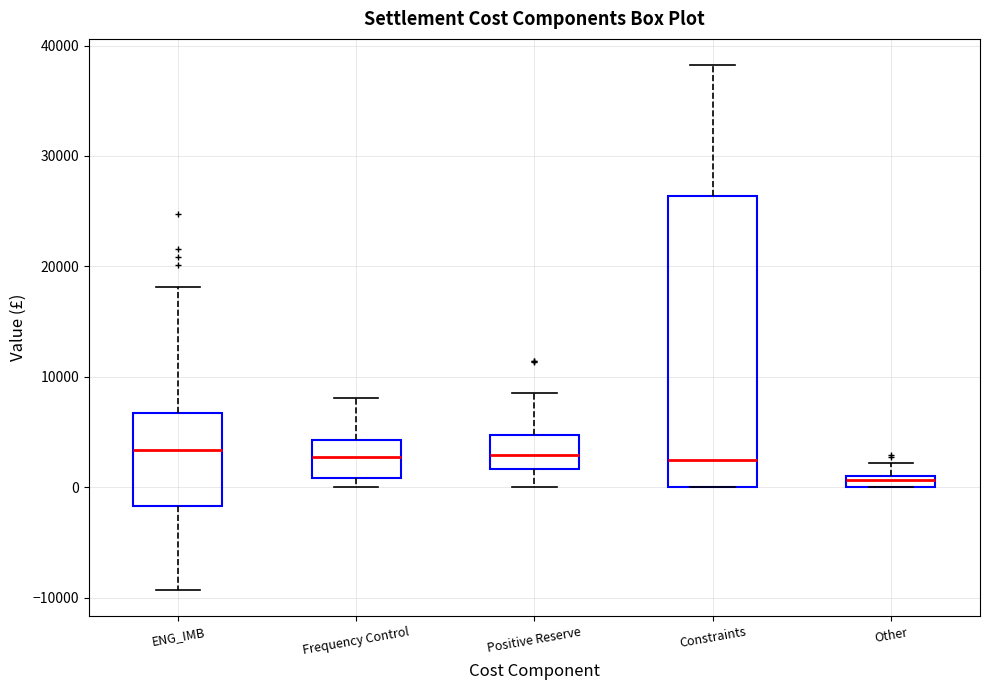

Comparing the boxes themselves (not the whiskers), which one is the tallest?

Constraints